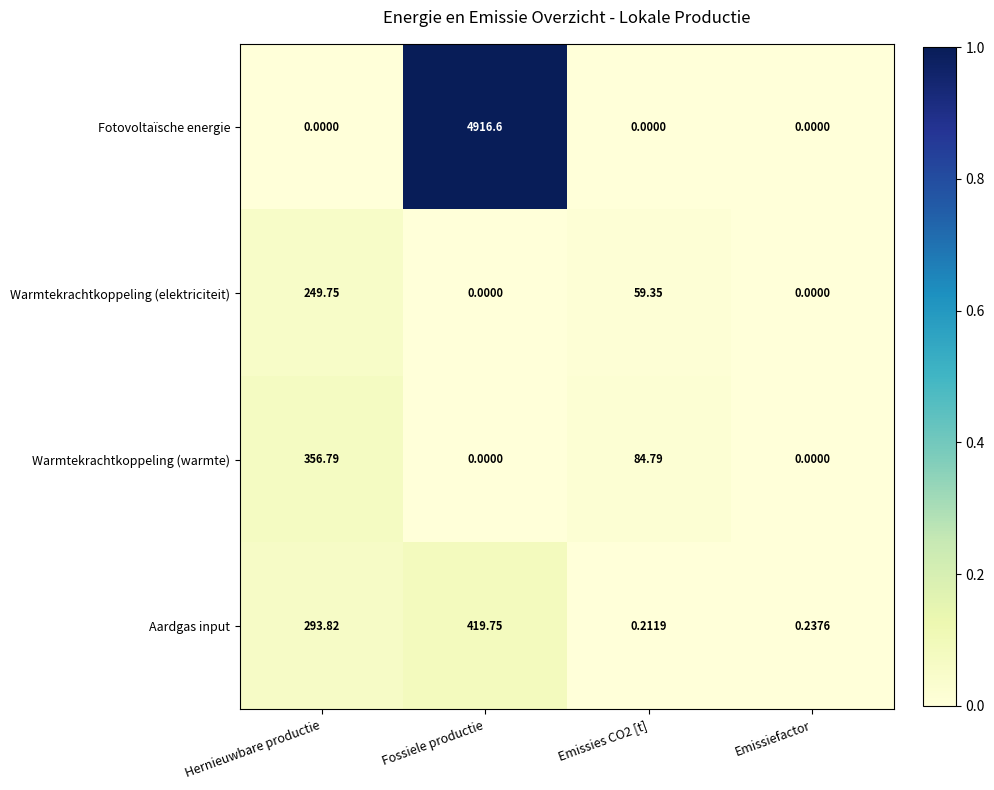

Which series has the largest total across all categories?

Fotovoltaïsche energie